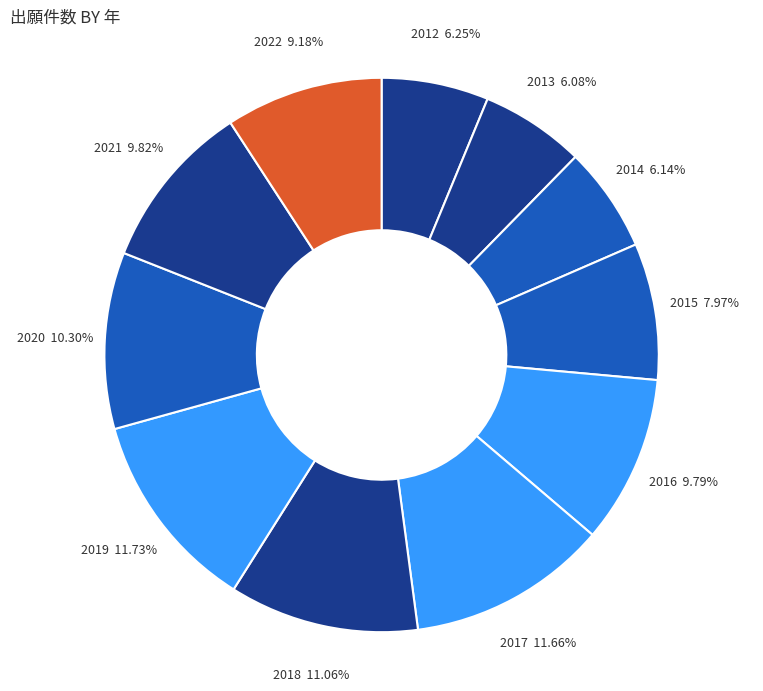

Is 2012 the majority of the pie?

No